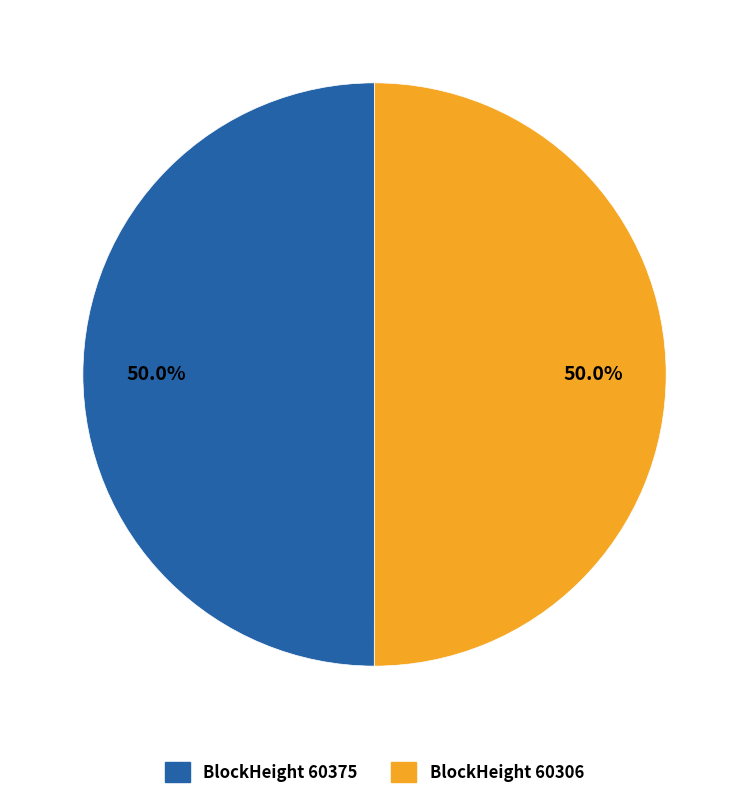

What is the ratio of the value at BlockHeight 60375 to the value at BlockHeight 60306?

1.0